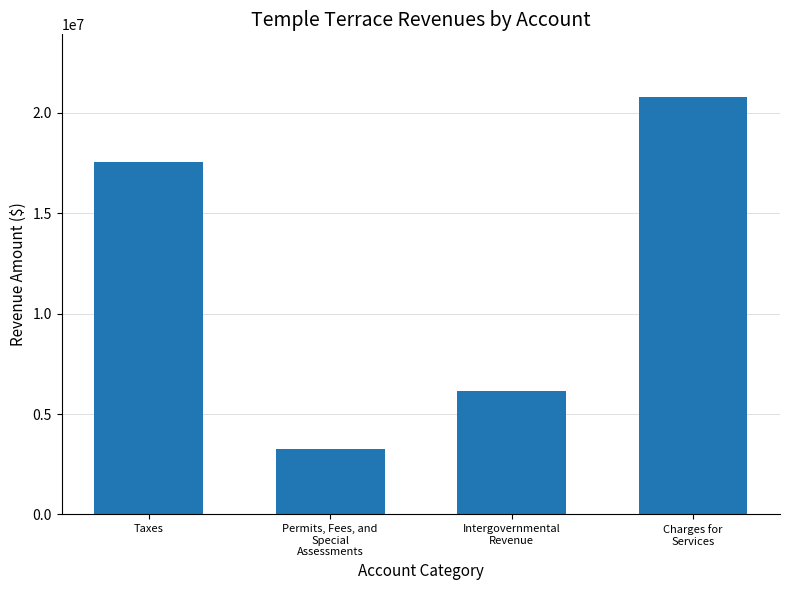

What position from the left is Taxes?

1